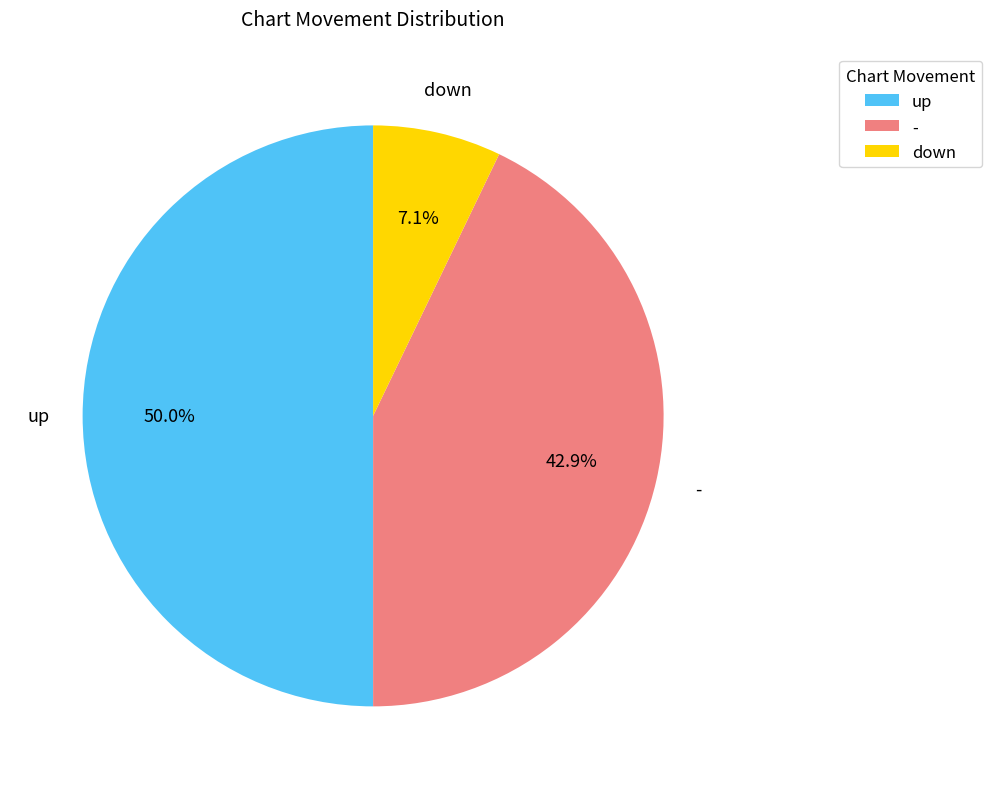

True or false: - accounts for 38% of the total.

False